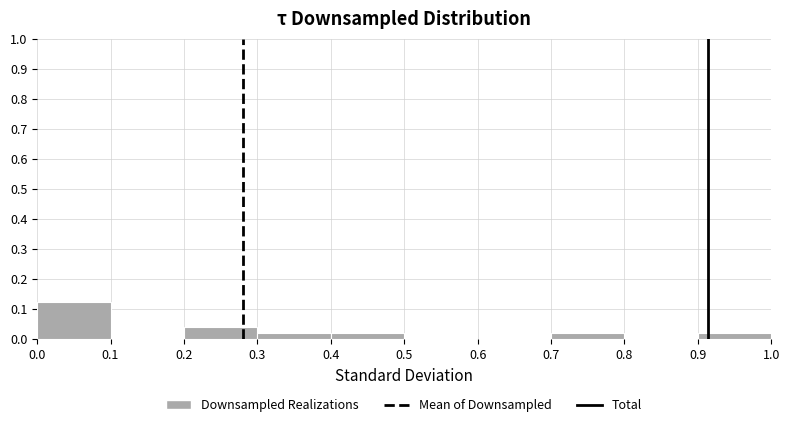

True or false: the data shows 0.0 at 0.9.

True